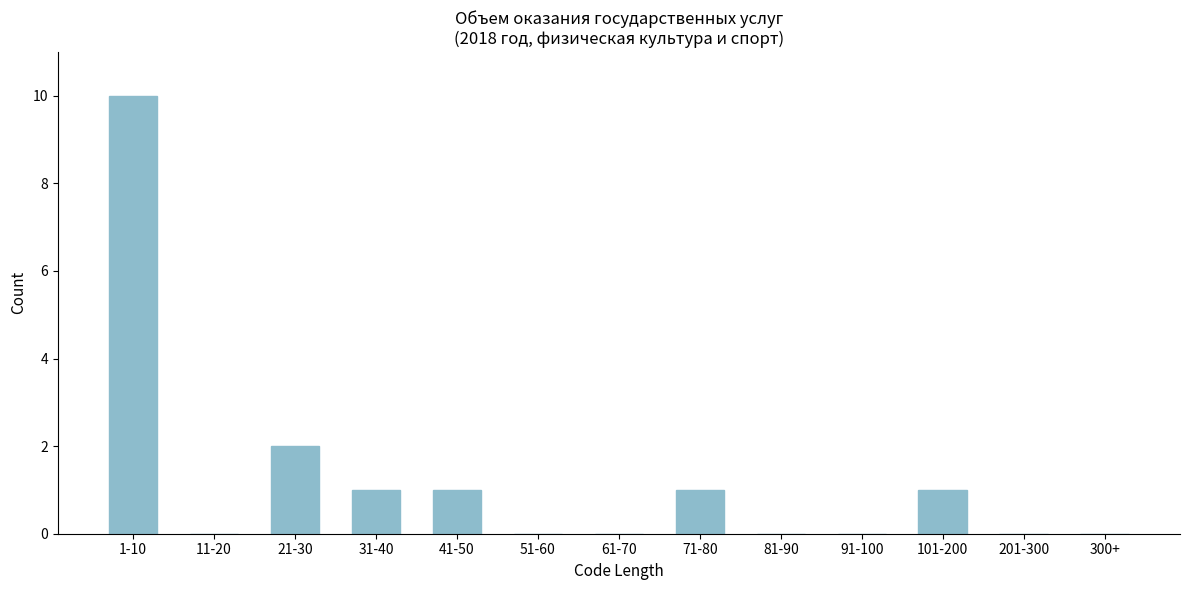

Reading left to right, what are all the values shown in this chart?

1-10=10	11-20=0	21-30=2	31-40=1	41-50=1	51-60=0	61-70=0	71-80=1	81-90=0	91-100=0	101-200=1	201-300=0	300+=0